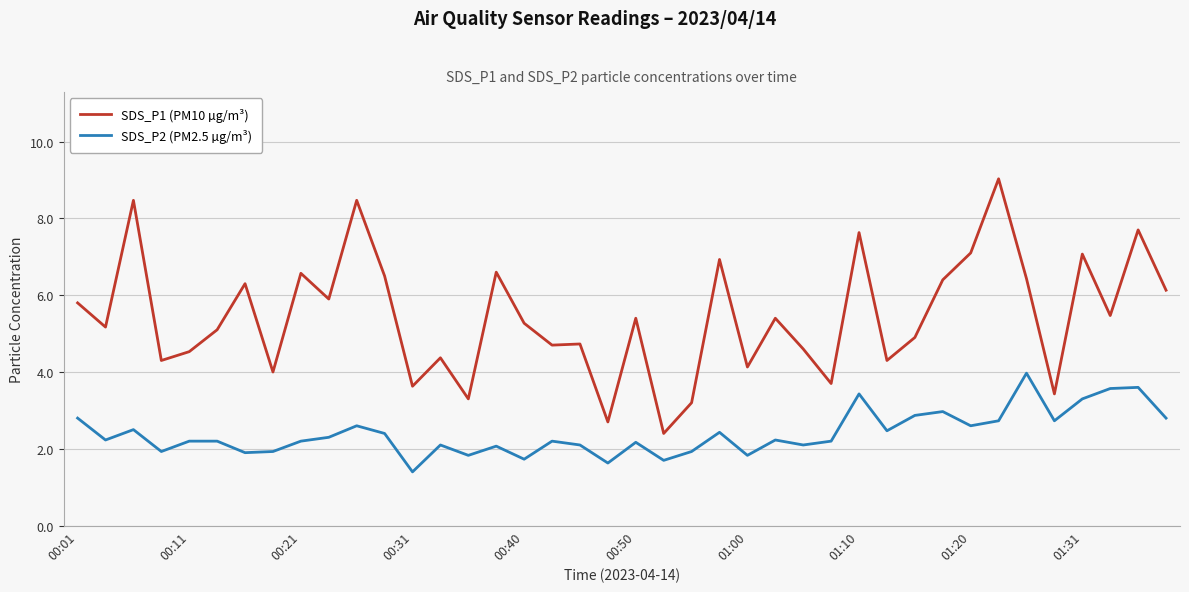

What is the minimum value shown in the chart?

1.4